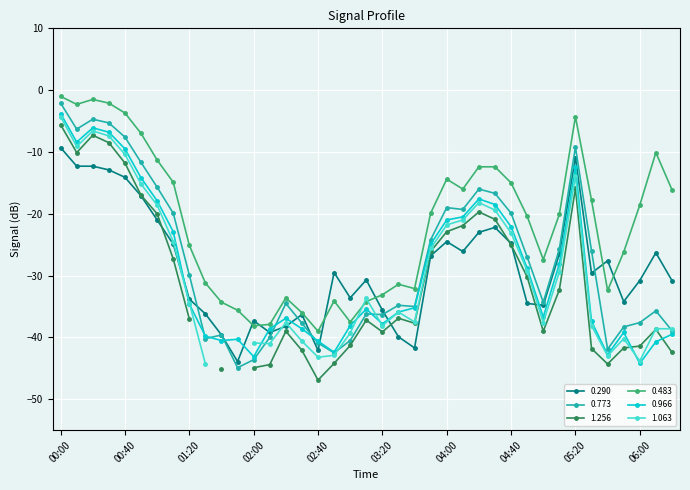

Is the value of 0.773 at 02:00 greater than the value of 0.483 at 00:40?

No